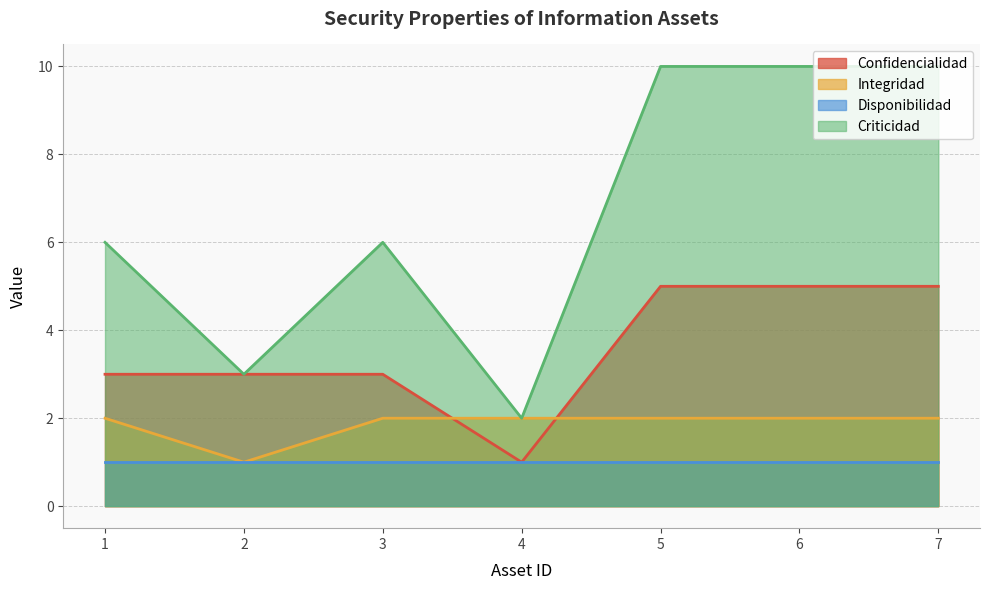

What is the difference between the second highest and second lowest values in the Confidencialidad series?

2